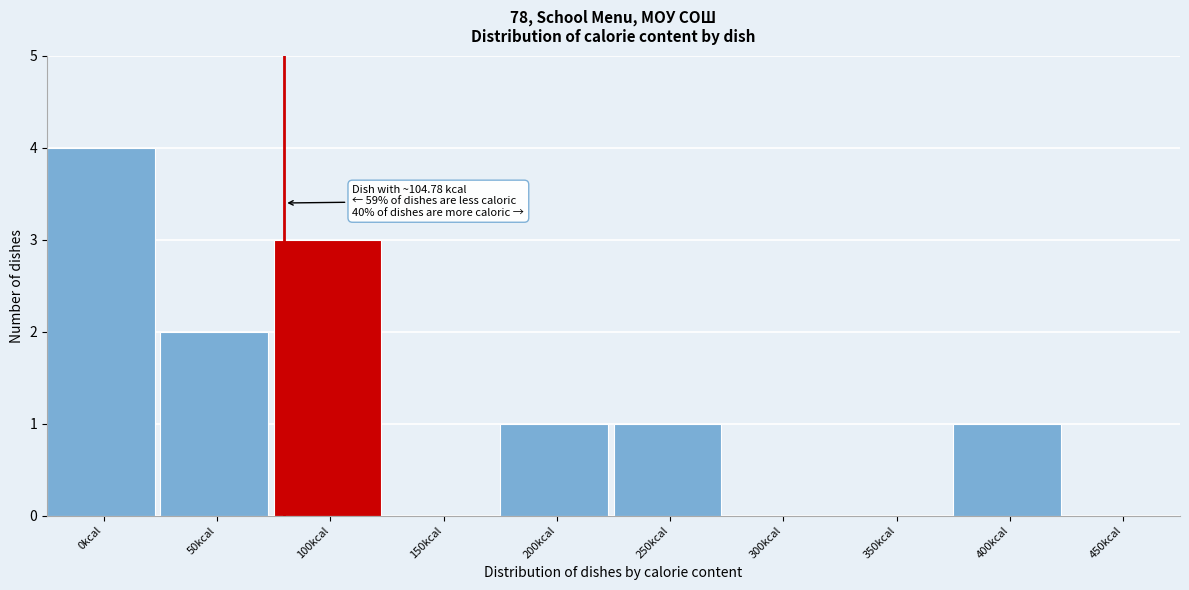

Reading right to left, list all the values displayed in this chart.

450kcal=0	400kcal=1	350kcal=0	300kcal=0	250kcal=1	200kcal=1	150kcal=0	100kcal=3	50kcal=2	0kcal=4